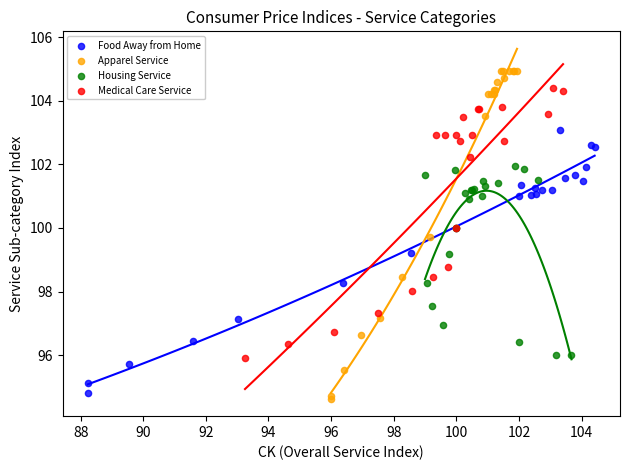

Which series contains the highest Y value?

Apparel Service